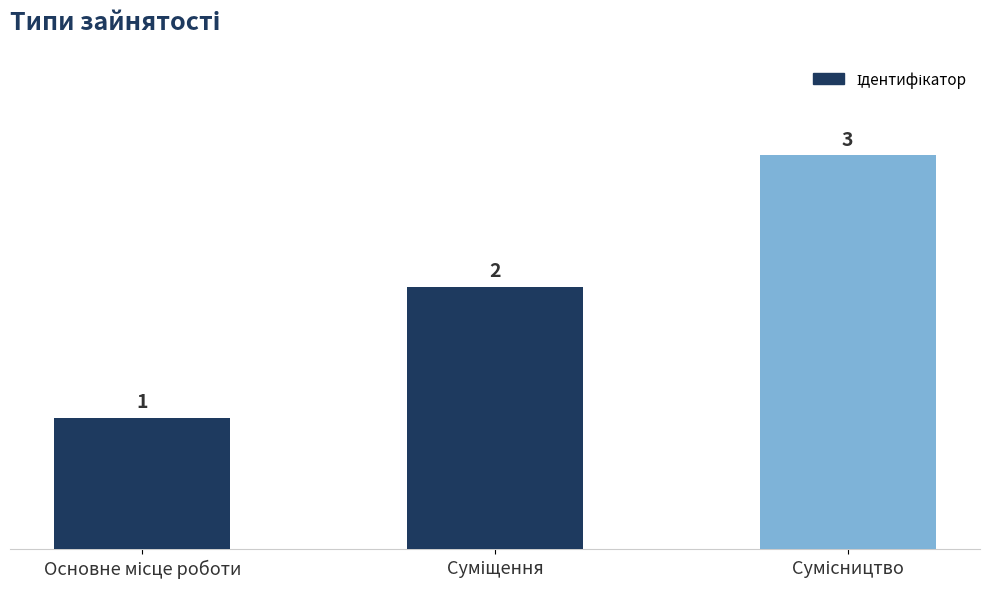

What is the sum of all values?

6